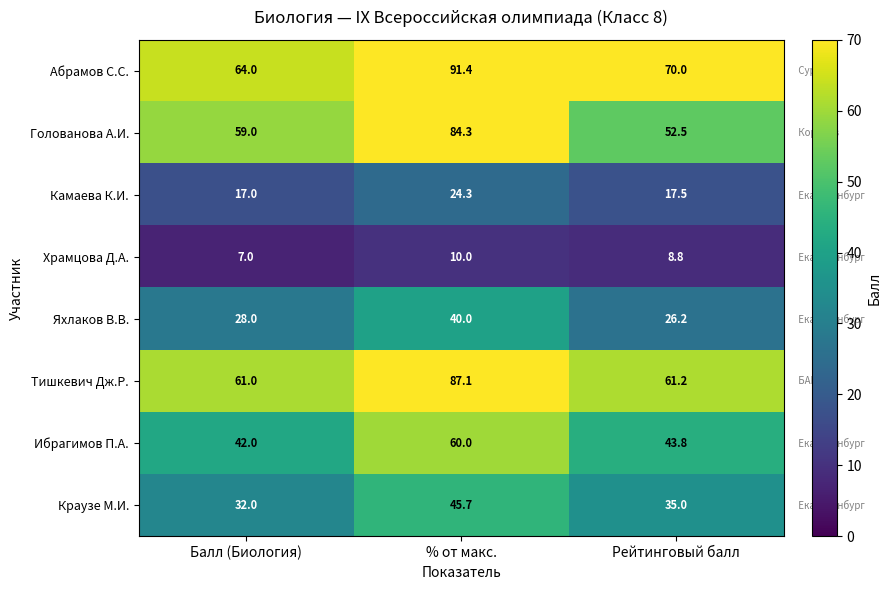

How many data points in Тишкевич Дж.Р. are above 61?

2